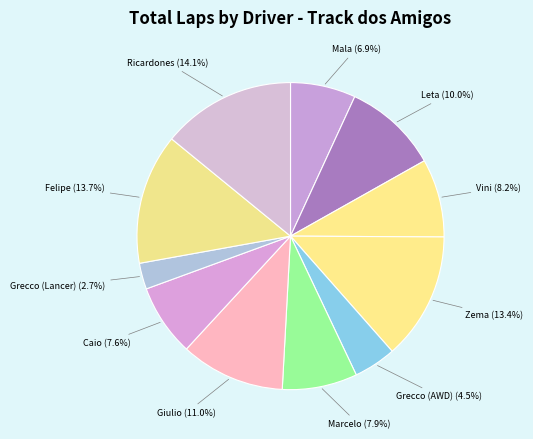

Combined, do Zema and Caio account for over 50%?

No